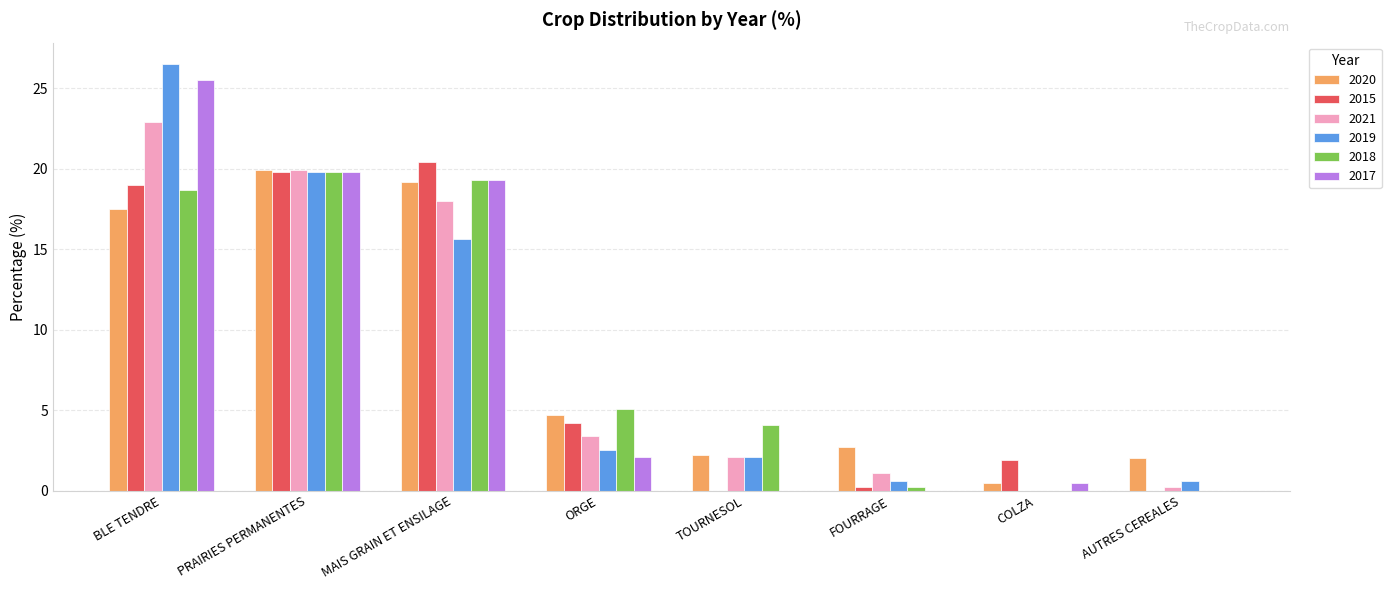

At which label is 2021 closest to 11?

MAIS GRAIN ET ENSILAGE